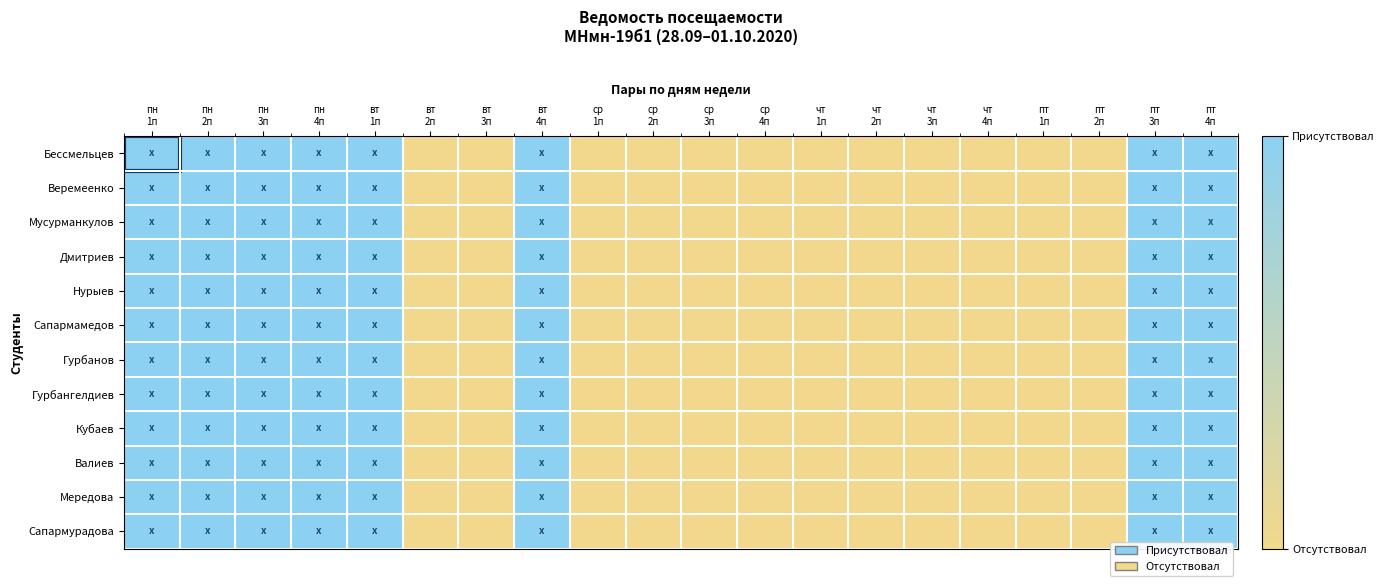

Reading right to left, what are all the values shown in this chart?

Бессмельцев: пт
4п=1	пт
3п=1	пт
2п=0	пт
1п=0	чт
4п=0	чт
3п=0	чт
2п=0	чт
1п=0	ср
4п=0	ср
3п=0	ср
2п=0	ср
1п=0	вт
4п=1	вт
3п=0	вт
2п=0	вт
1п=1	пн
4п=1	пн
3п=1	пн
2п=1	пн
1п=1
Веремеенко: пт
4п=1	пт
3п=1	пт
2п=0	пт
1п=0	чт
4п=0	чт
3п=0	чт
2п=0	чт
1п=0	ср
4п=0	ср
3п=0	ср
2п=0	ср
1п=0	вт
4п=1	вт
3п=0	вт
2п=0	вт
1п=1	пн
4п=1	пн
3п=1	пн
2п=1	пн
1п=1
Мусурманкулов: пт
4п=1	пт
3п=1	пт
2п=0	пт
1п=0	чт
4п=0	чт
3п=0	чт
2п=0	чт
1п=0	ср
4п=0	ср
3п=0	ср
2п=0	ср
1п=0	вт
4п=1	вт
3п=0	вт
2п=0	вт
1п=1	пн
4п=1	пн
3п=1	пн
2п=1	пн
1п=1
Дмитриев: пт
4п=1	пт
3п=1	пт
2п=0	пт
1п=0	чт
4п=0	чт
3п=0	чт
2п=0	чт
1п=0	ср
4п=0	ср
3п=0	ср
2п=0	ср
1п=0	вт
4п=1	вт
3п=0	вт
2п=0	вт
1п=1	пн
4п=1	пн
3п=1	пн
2п=1	пн
1п=1
Нурыев: пт
4п=1	пт
3п=1	пт
2п=0	пт
1п=0	чт
4п=0	чт
3п=0	чт
2п=0	чт
1п=0	ср
4п=0	ср
3п=0	ср
2п=0	ср
1п=0	вт
4п=1	вт
3п=0	вт
2п=0	вт
1п=1	пн
4п=1	пн
3п=1	пн
2п=1	пн
1п=1
Сапармамедов: пт
4п=1	пт
3п=1	пт
2п=0	пт
1п=0	чт
4п=0	чт
3п=0	чт
2п=0	чт
1п=0	ср
4п=0	ср
3п=0	ср
2п=0	ср
1п=0	вт
4п=1	вт
3п=0	вт
2п=0	вт
1п=1	пн
4п=1	пн
3п=1	пн
2п=1	пн
1п=1
Гурбанов: пт
4п=1	пт
3п=1	пт
2п=0	пт
1п=0	чт
4п=0	чт
3п=0	чт
2п=0	чт
1п=0	ср
4п=0	ср
3п=0	ср
2п=0	ср
1п=0	вт
4п=1	вт
3п=0	вт
2п=0	вт
1п=1	пн
4п=1	пн
3п=1	пн
2п=1	пн
1п=1
Гурбангелдиев: пт
4п=1	пт
3п=1	пт
2п=0	пт
1п=0	чт
4п=0	чт
3п=0	чт
2п=0	чт
1п=0	ср
4п=0	ср
3п=0	ср
2п=0	ср
1п=0	вт
4п=1	вт
3п=0	вт
2п=0	вт
1п=1	пн
4п=1	пн
3п=1	пн
2п=1	пн
1п=1
Кубаев: пт
4п=1	пт
3п=1	пт
2п=0	пт
1п=0	чт
4п=0	чт
3п=0	чт
2п=0	чт
1п=0	ср
4п=0	ср
3п=0	ср
2п=0	ср
1п=0	вт
4п=1	вт
3п=0	вт
2п=0	вт
1п=1	пн
4п=1	пн
3п=1	пн
2п=1	пн
1п=1
Валиев: пт
4п=1	пт
3п=1	пт
2п=0	пт
1п=0	чт
4п=0	чт
3п=0	чт
2п=0	чт
1п=0	ср
4п=0	ср
3п=0	ср
2п=0	ср
1п=0	вт
4п=1	вт
3п=0	вт
2п=0	вт
1п=1	пн
4п=1	пн
3п=1	пн
2п=1	пн
1п=1
Мередова: пт
4п=1	пт
3п=1	пт
2п=0	пт
1п=0	чт
4п=0	чт
3п=0	чт
2п=0	чт
1п=0	ср
4п=0	ср
3п=0	ср
2п=0	ср
1п=0	вт
4п=1	вт
3п=0	вт
2п=0	вт
1п=1	пн
4п=1	пн
3п=1	пн
2п=1	пн
1п=1
Сапармурадова: пт
4п=1	пт
3п=1	пт
2п=0	пт
1п=0	чт
4п=0	чт
3п=0	чт
2п=0	чт
1п=0	ср
4п=0	ср
3п=0	ср
2п=0	ср
1п=0	вт
4п=1	вт
3п=0	вт
2п=0	вт
1п=1	пн
4п=1	пн
3п=1	пн
2п=1	пн
1п=1